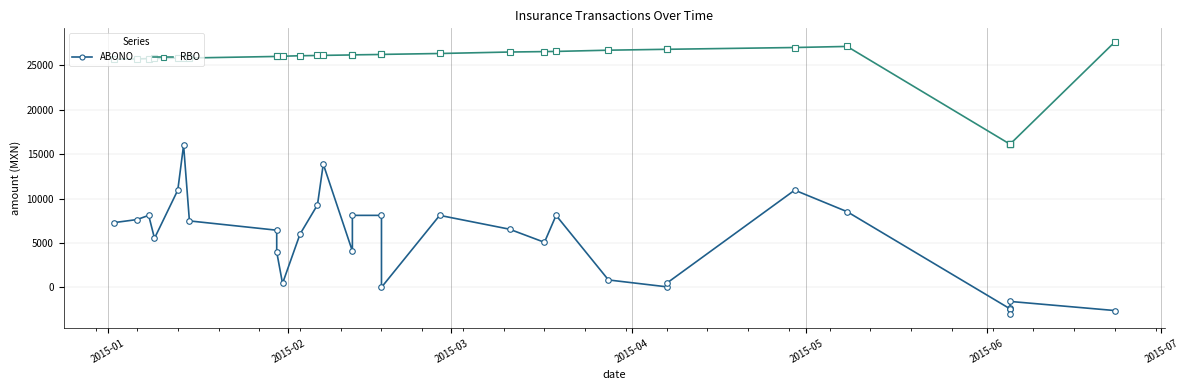

Which series has the largest total across all categories?

RBO